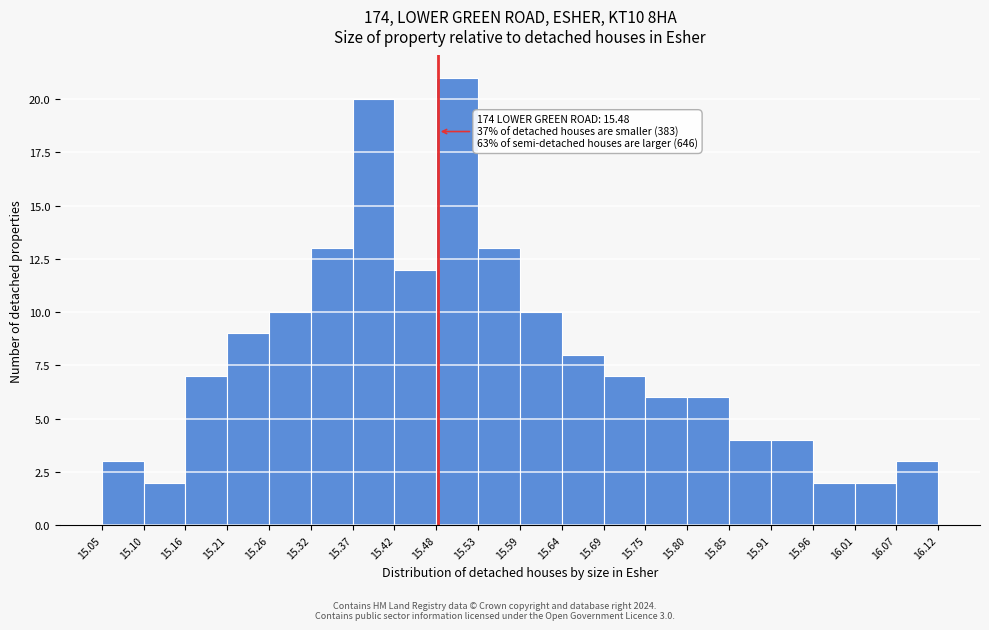

Over which range of the x-axis is the bar tallest?

15.48 to 15.53